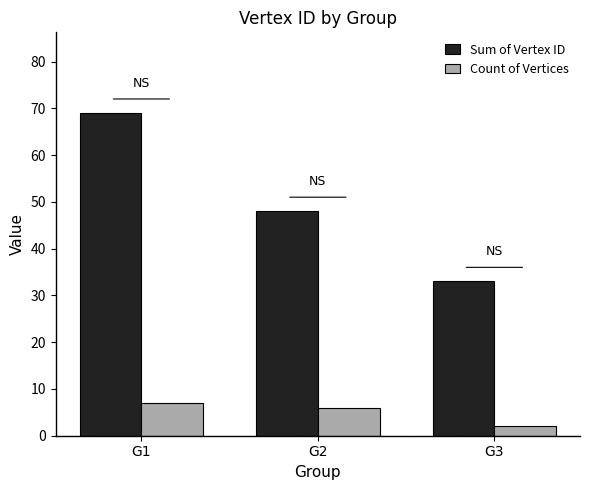

Which series changed the most between G2 and G3?

Sum of Vertex ID